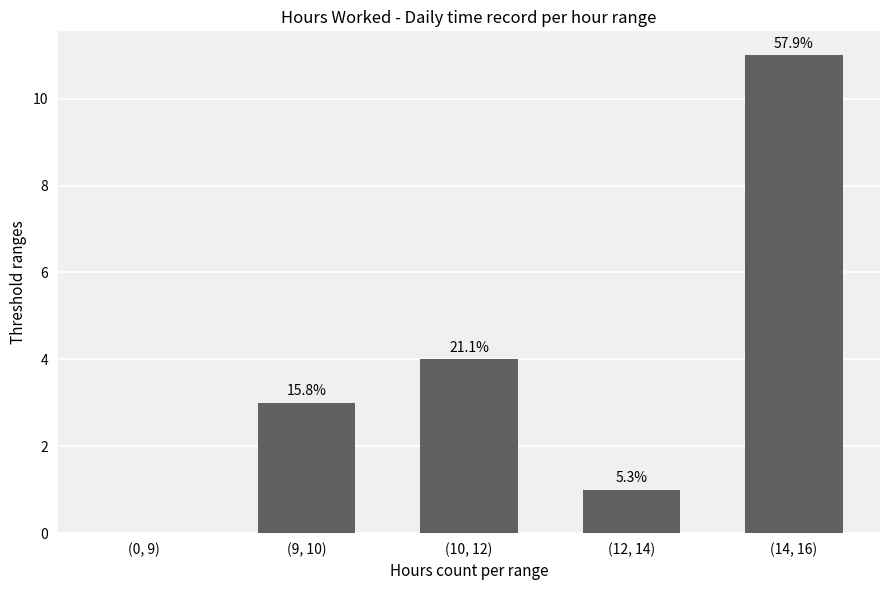

What is the difference between the values at (14, 16) and (10, 12)?

7